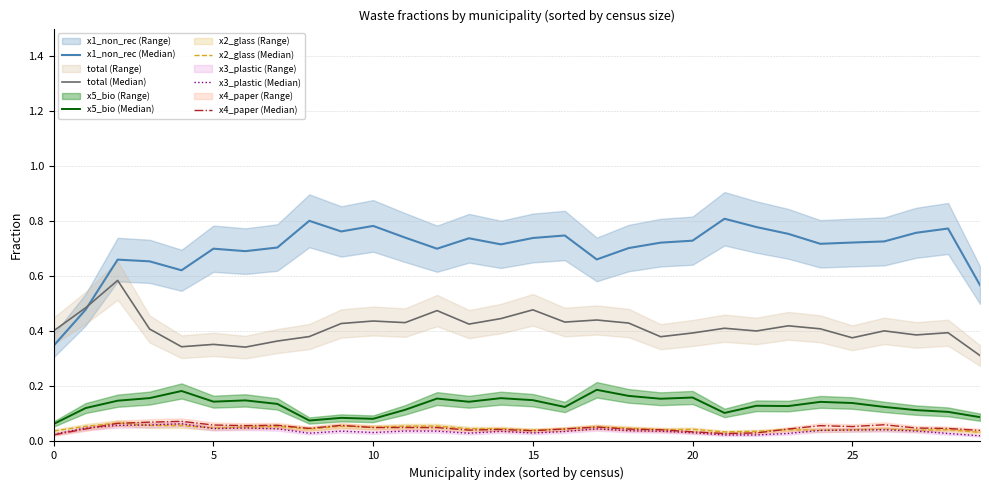

What is the difference between the highest and lowest values at 17?

0.6